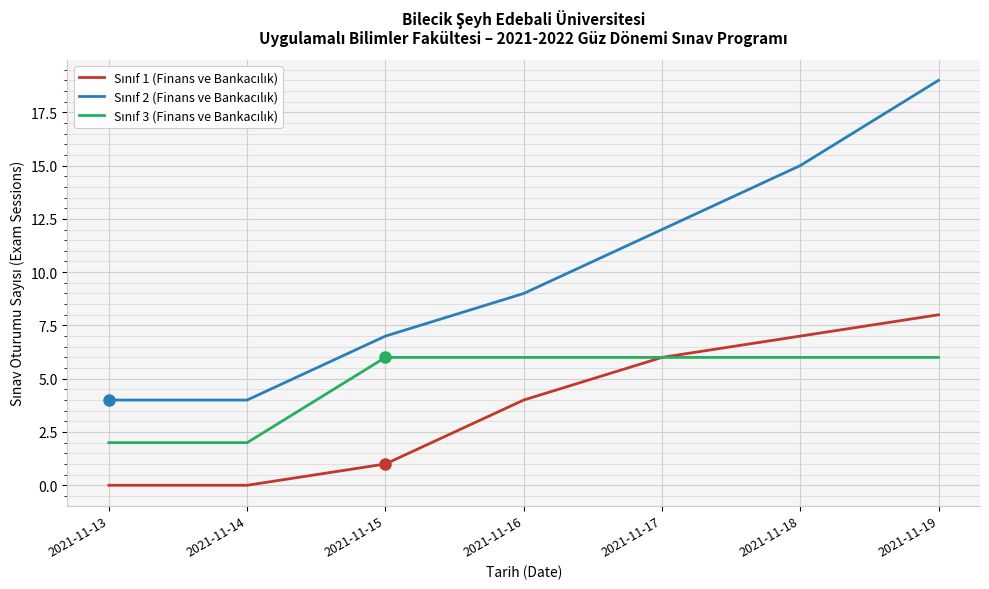

What is the difference between the highest and lowest values at 2021-11-15?

6